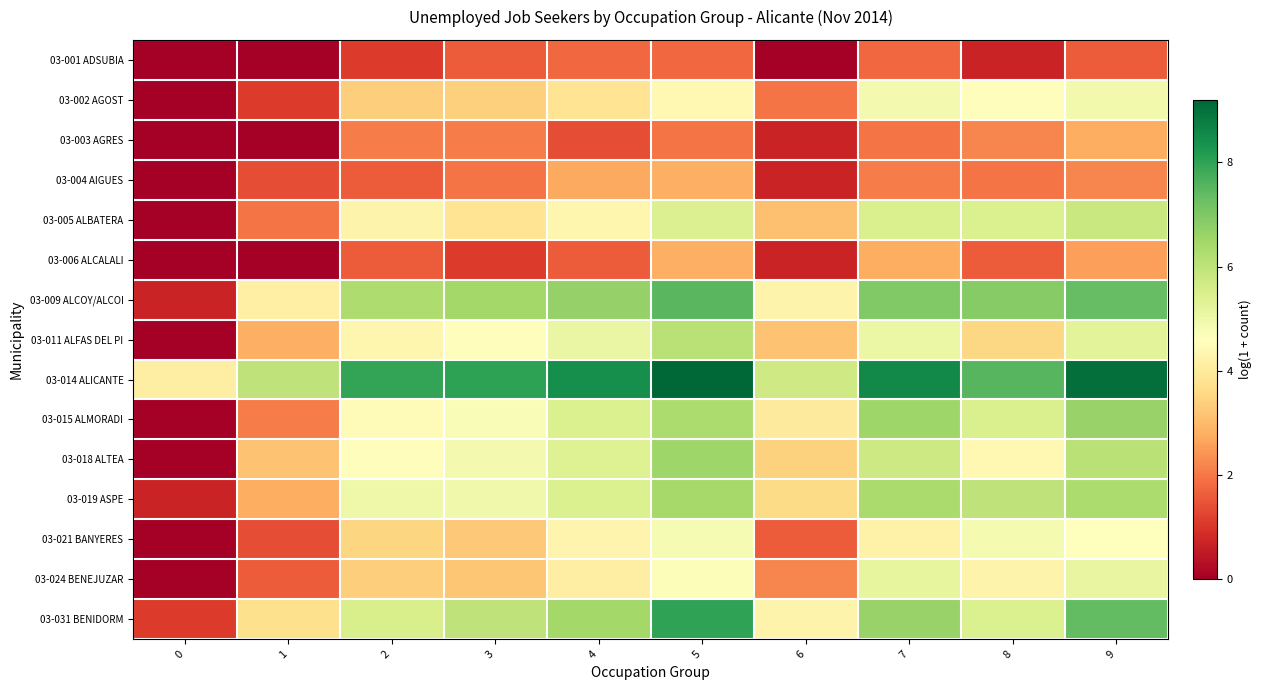

What is the greatest value displayed?

9.2